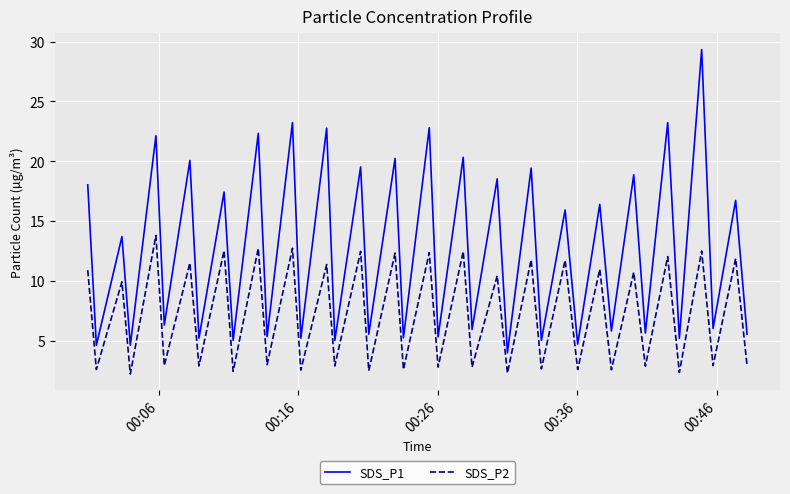

List the series in order of their peak value, lowest first.

SDS_P2, SDS_P1